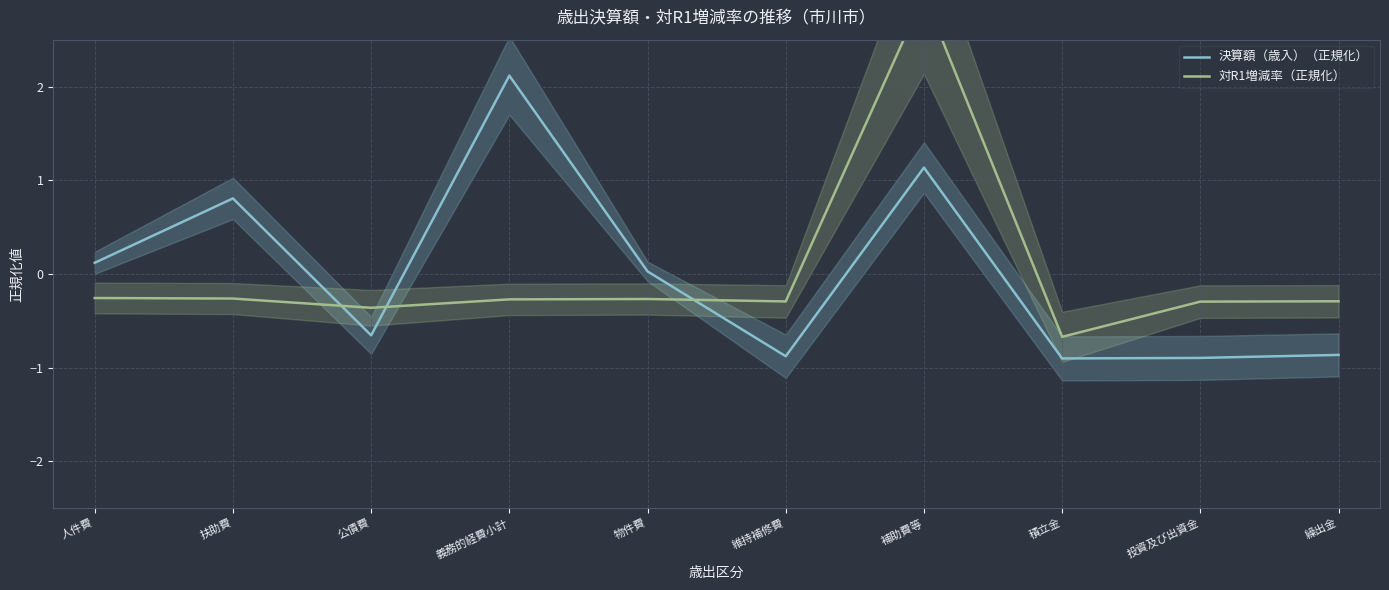

Where is the first local minimum for 決算額（歳入）（正規化）?

公債費